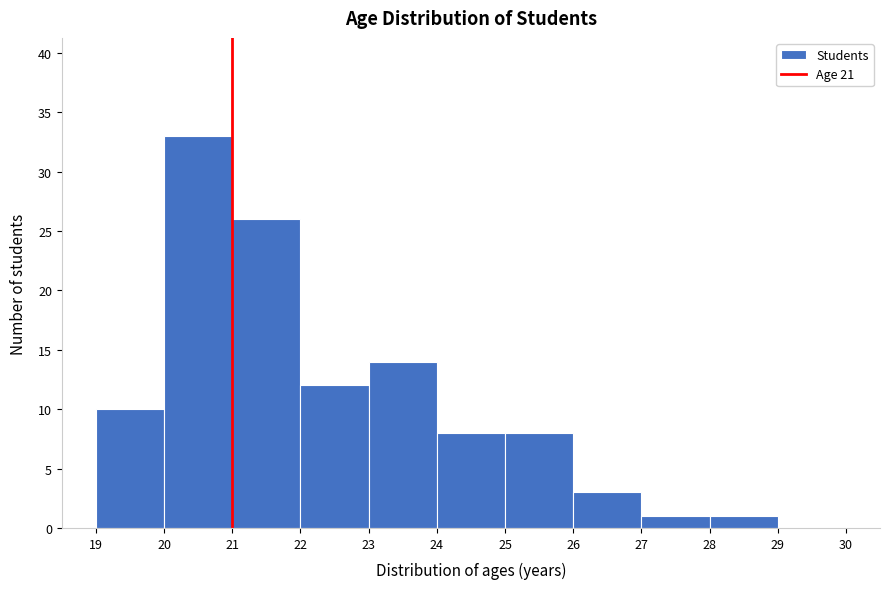

How tall is the bar that spans 24 to 25 on the x-axis? The values are not printed on the chart, so give them approximately, as read against the axis.

8